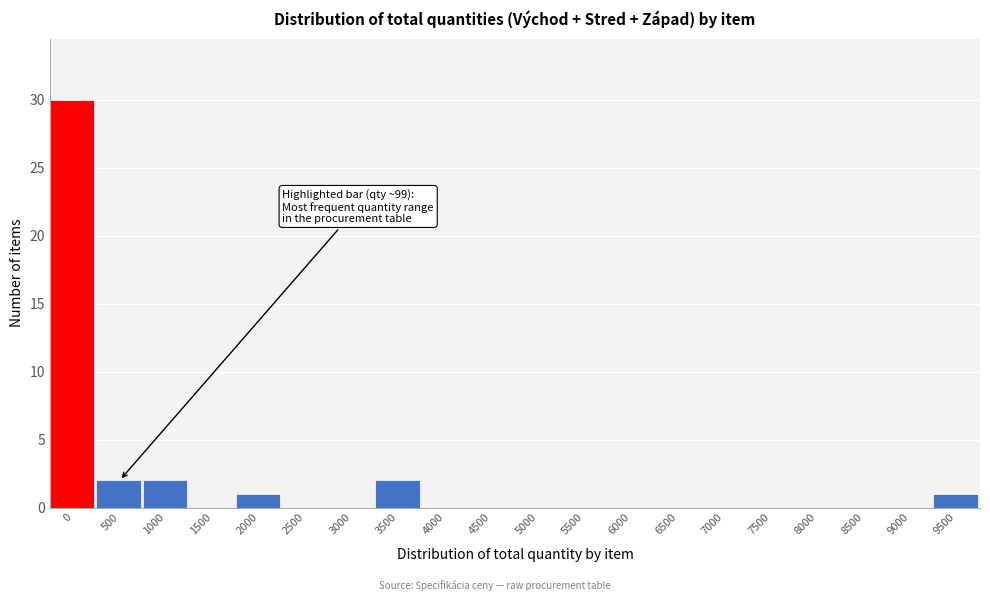

Reading left to right, what are all the values shown in this chart?

0=30	500=2	1000=2	1500=0	2000=1	2500=0	3000=0	3500=2	4000=0	4500=0	5000=0	5500=0	6000=0	6500=0	7000=0	7500=0	8000=0	8500=0	9000=0	9500=1